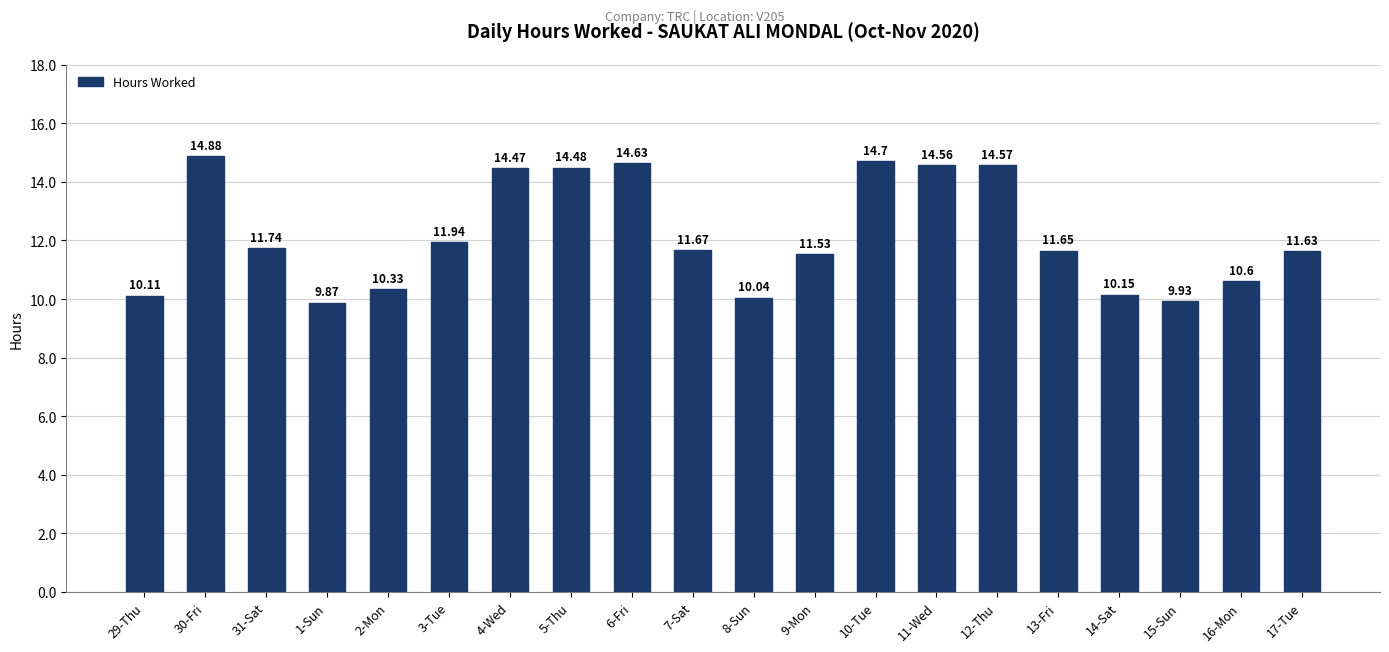

Between 11-Wed and 17-Tue, which is larger?

11-Wed